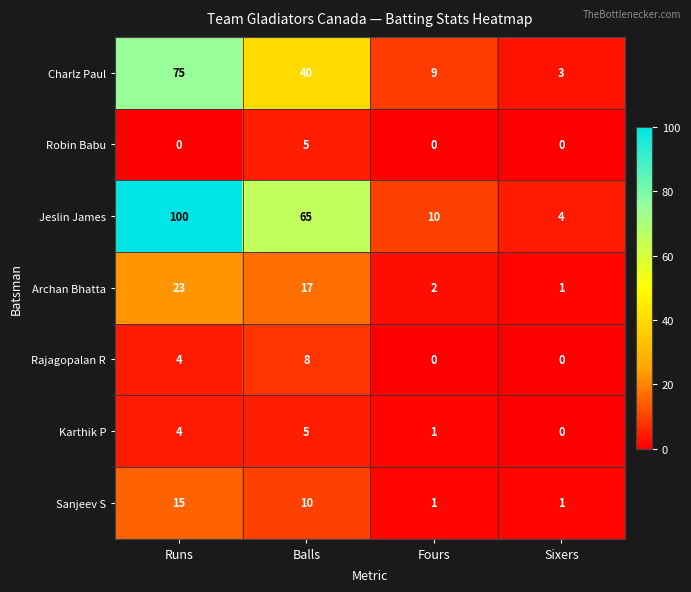

True or false: Robin Babu has a value of 5 at Balls.

True